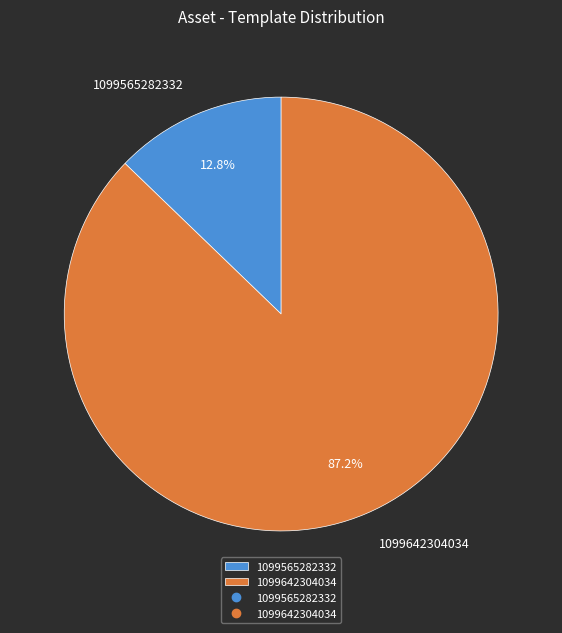

How much of the chart is everything except 1099642304034?

12.8%